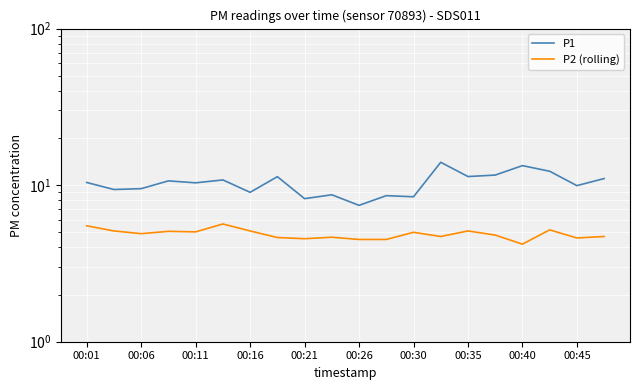

Where is the first local minimum for P1?

00:06